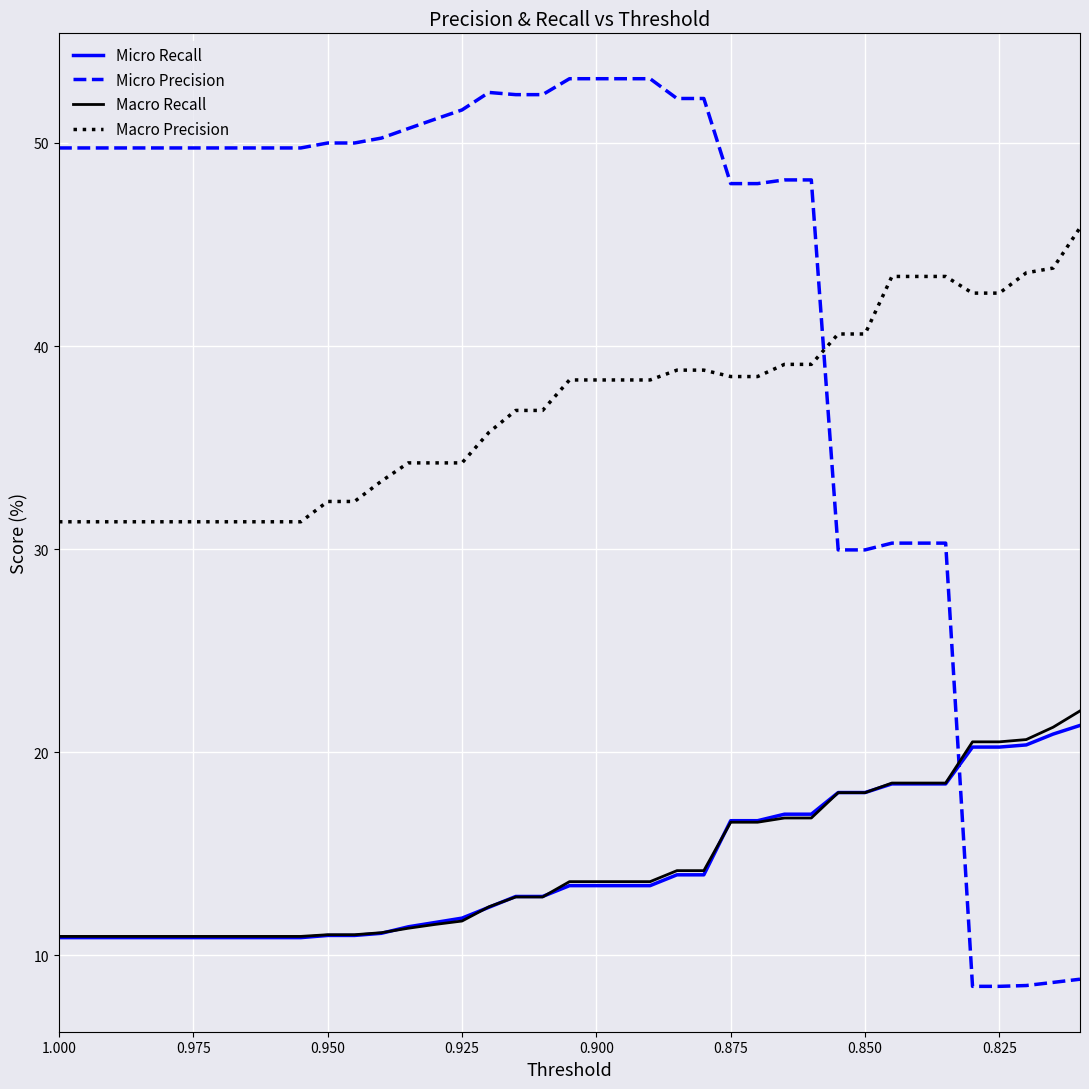

Is the value of Macro Precision at 0.950 greater than the value of Micro Precision at 33?

Yes